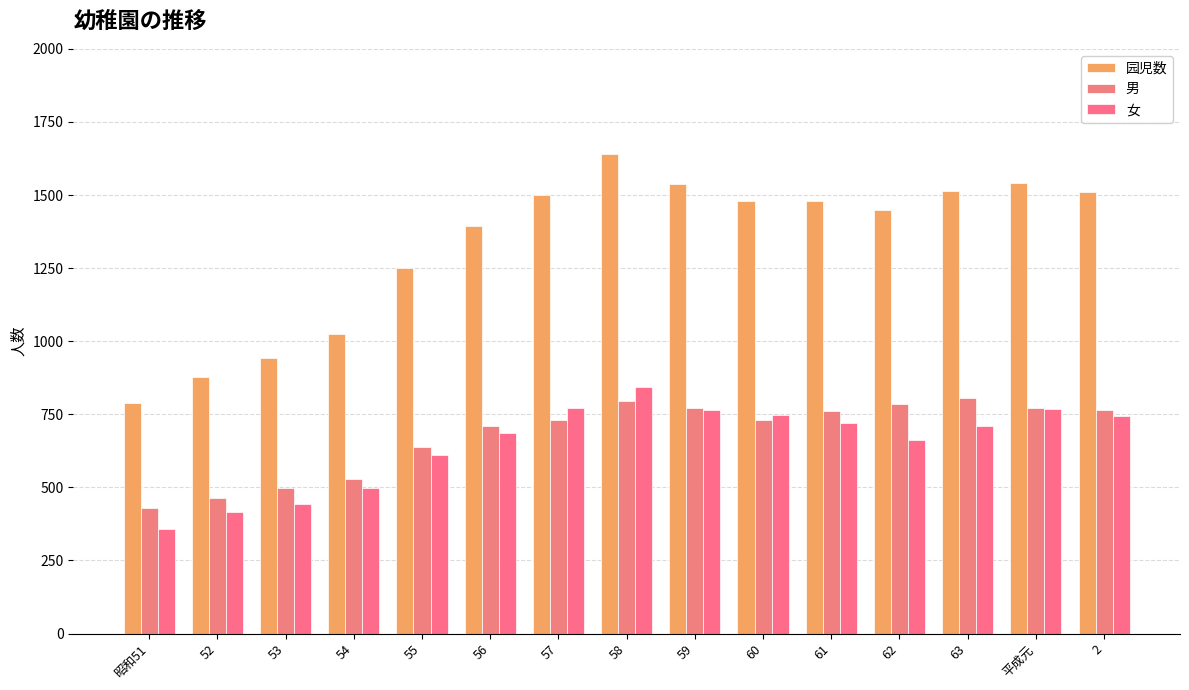

What is the label of the 2nd bar from the right?

平成元